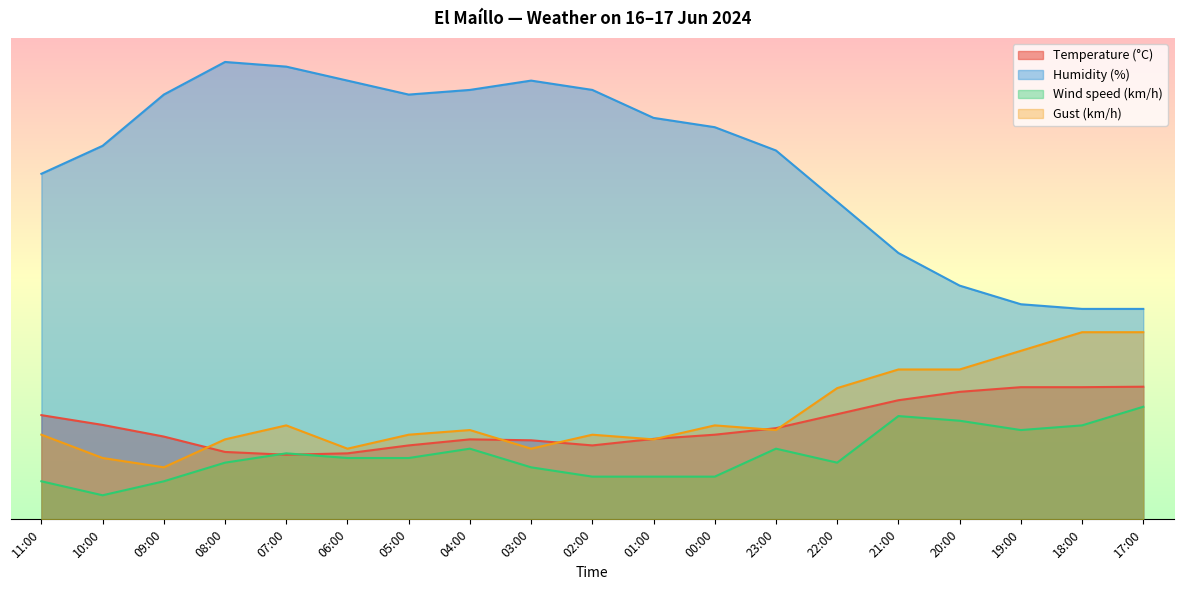

In Gust (km/h), how many points are higher than both neighbors (excluding endpoints)?

4